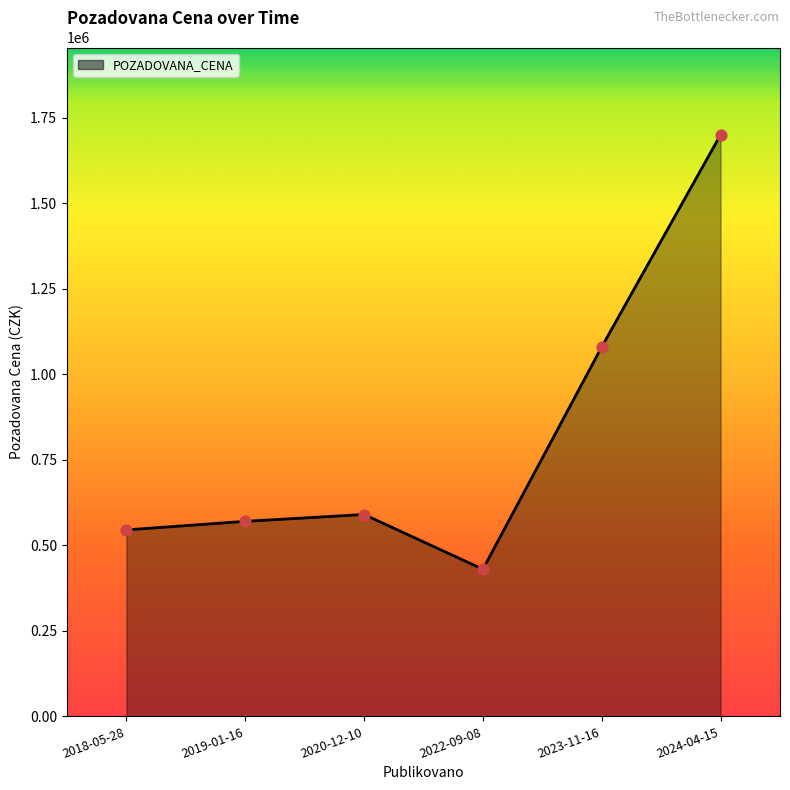

What is the change in value from 2019-01-16 to 2020-12-10?

+20000